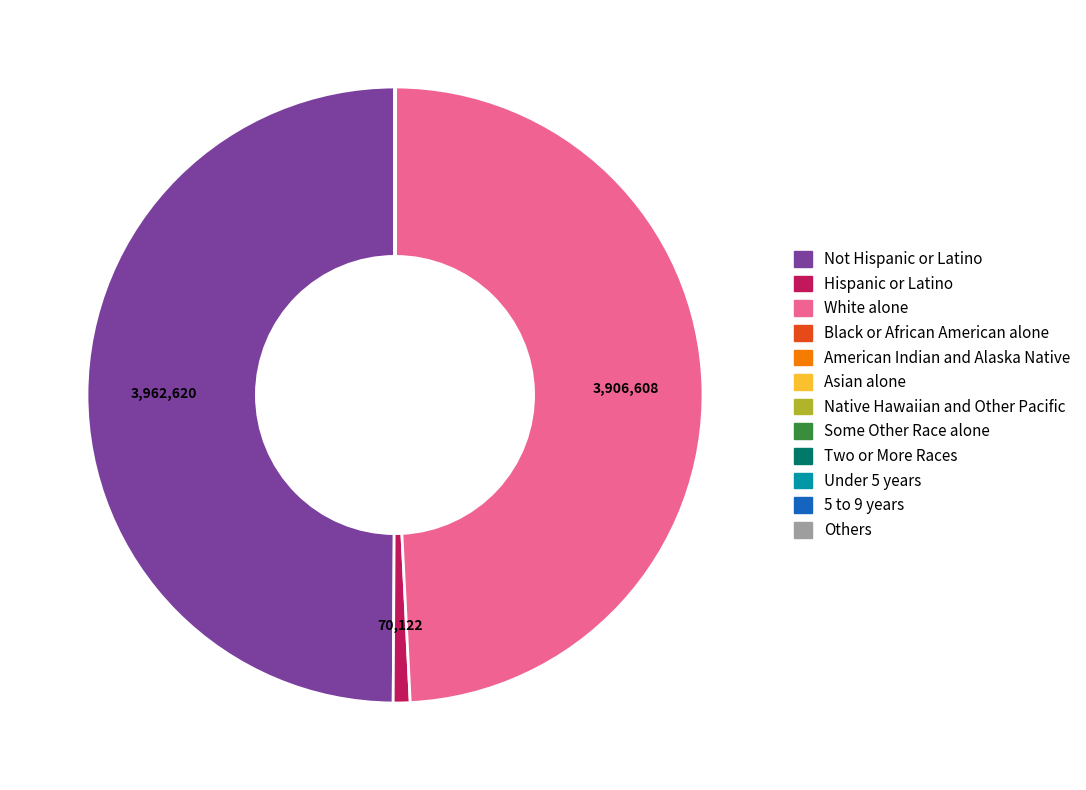

What is the largest slice in the pie chart?

Not Hispanic or Latino